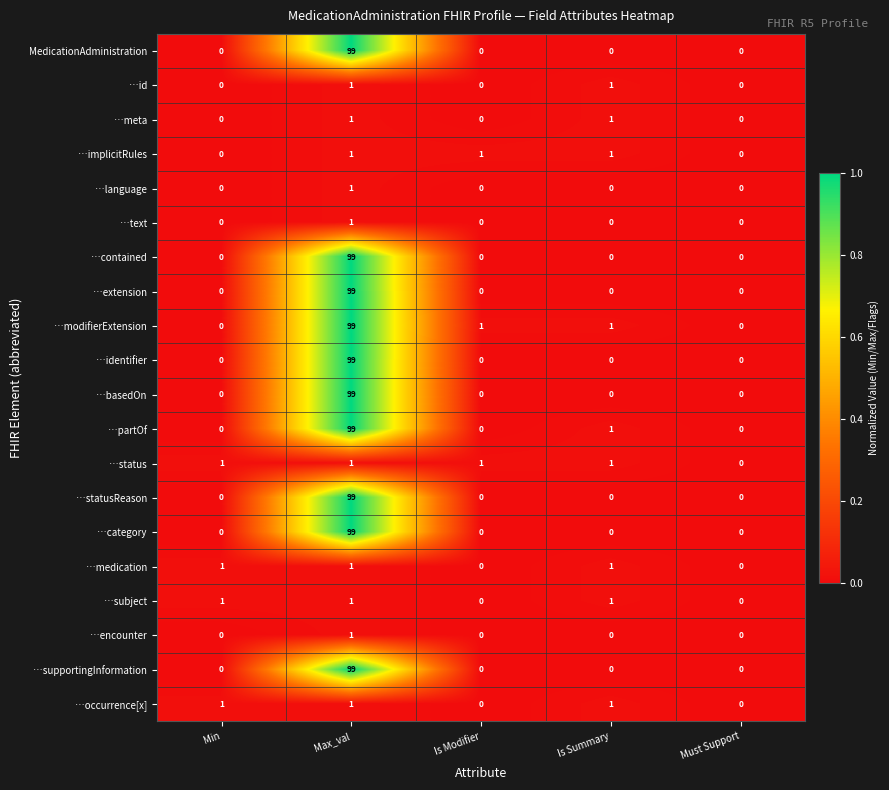

How many …subject values are between 0 and 1?

5